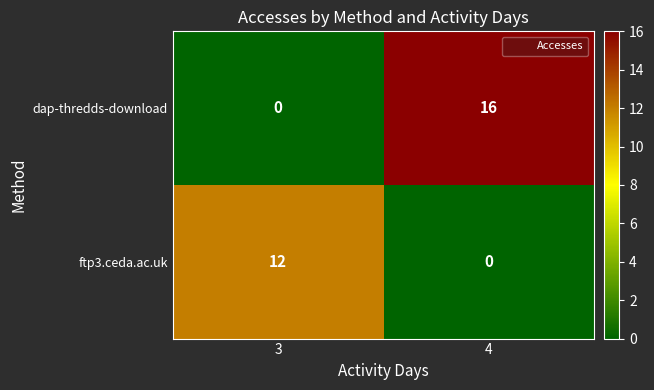

Which category has the lowest value in the ftp3.ceda.ac.uk series?

4